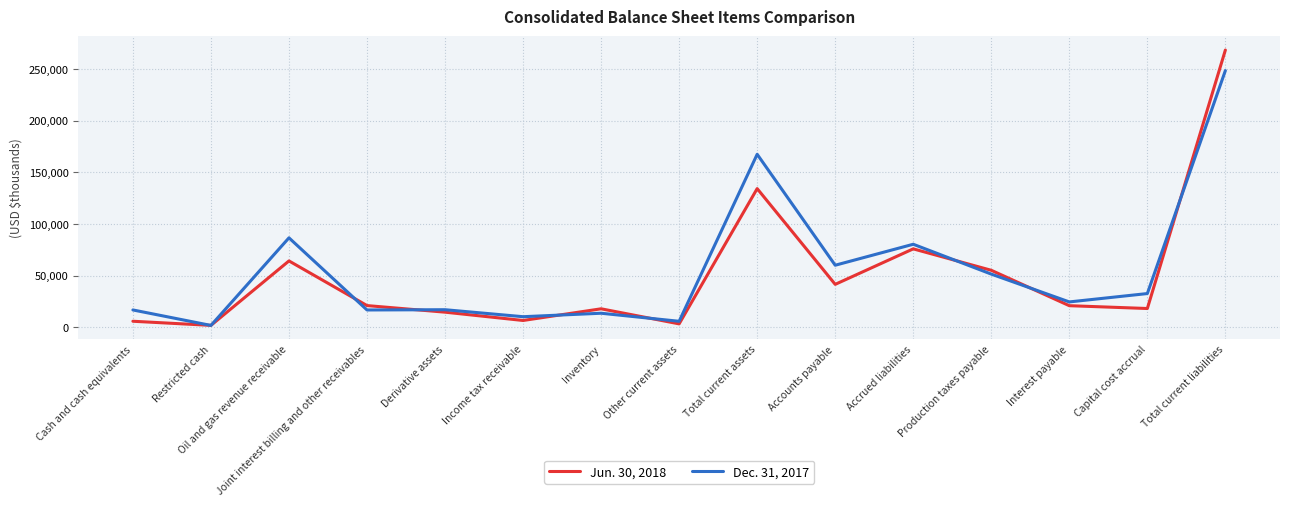

Count the number of data series in this chart.

2